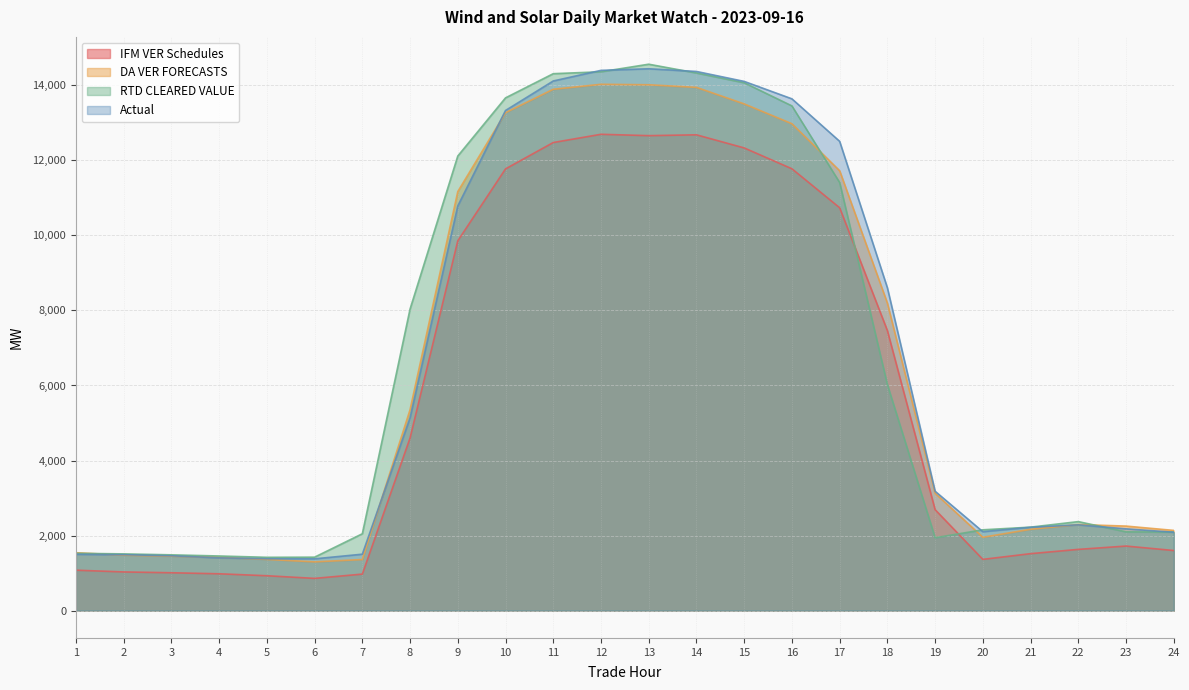

Is it true that RTD CLEARED VALUE equals 20043.3 at 16?

False